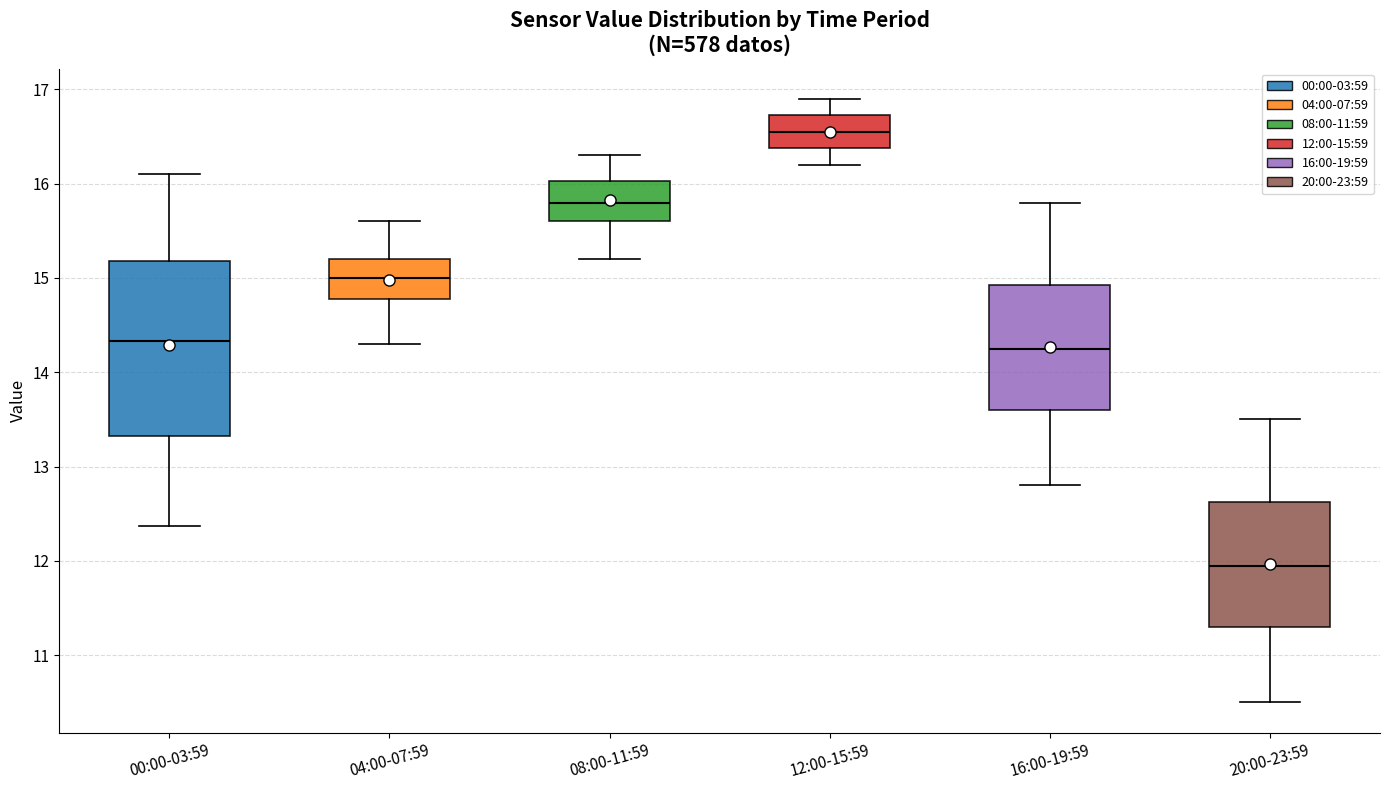

Which box is the tallest, from its lower edge to its upper edge?

00:00-03:59